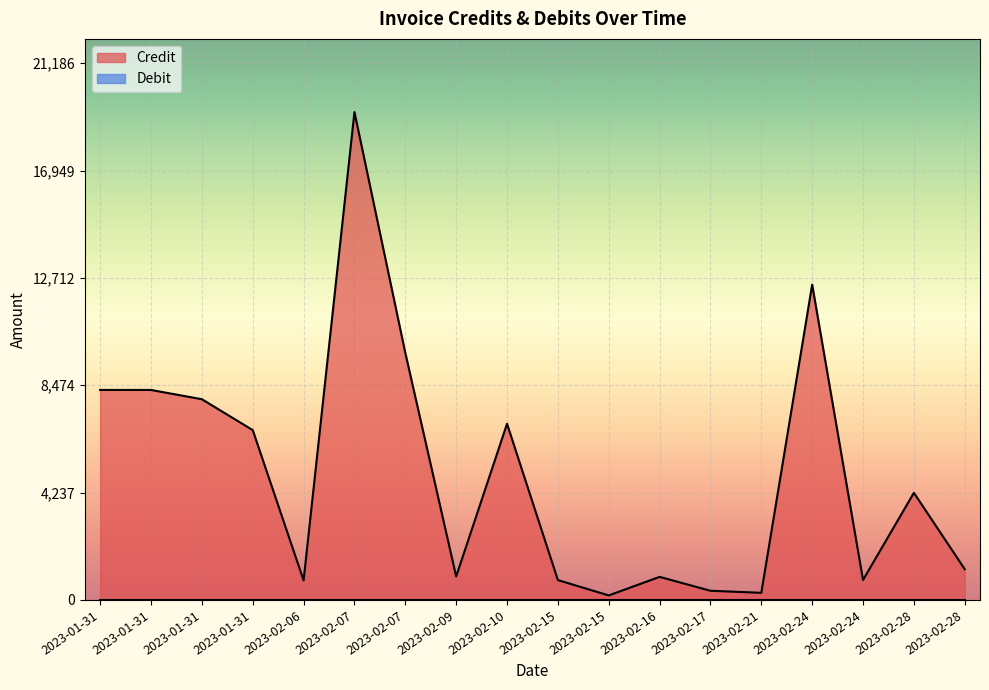

Reading left to right, list all the values displayed in this chart.

Credit: 2023-02-06=770.1	2023-02-09=926.7	2023-02-10=6955.4	2023-02-15=783.2	2023-02-15=178.2	2023-02-16=910.1	2023-02-17=361.5	2023-02-24=12448.4	2023-02-24=788.1	2023-02-28=4228.9	2023-02-28=1213.1	2023-02-21=281.3	2023-02-07=19260.2	2023-01-31=8289.2	2023-02-07=9752.0	2023-01-31=8289.2	2023-01-31=7923.5	2023-01-31=6704.5
Debit: 2023-02-06=0.0	2023-02-09=0.0	2023-02-10=0.0	2023-02-15=0.0	2023-02-15=0.0	2023-02-16=0.0	2023-02-17=0.0	2023-02-24=0.0	2023-02-24=0.0	2023-02-28=0.0	2023-02-28=0.0	2023-02-21=0.0	2023-02-07=0.0	2023-01-31=0.0	2023-02-07=0.0	2023-01-31=0.0	2023-01-31=0.0	2023-01-31=0.0